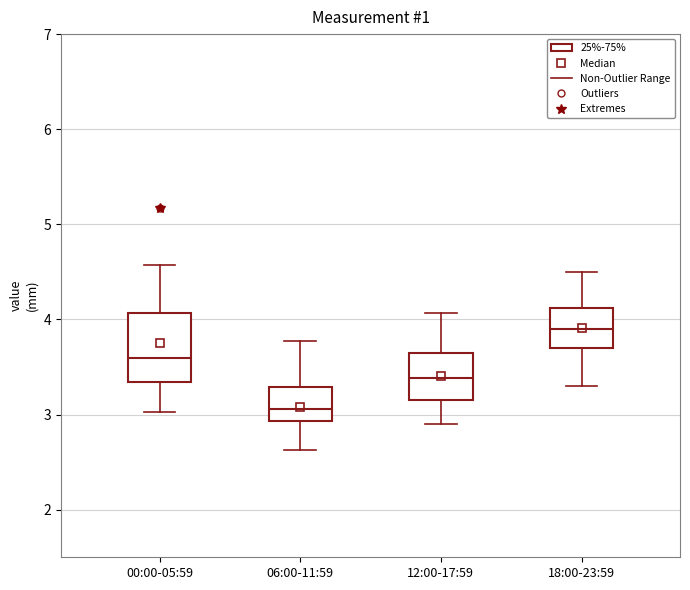

Reading left to right, transcribe this box plot: for each box, give where its median line is, the range the box spans, and where its two whiskers end, as read against the y-axis. The values are not printed on the chart, so give them approximately, as read against the axis.

00:00-05:59: median 3.6, box 3.3 to 4.1, whiskers 3.0 to 4.6
06:00-11:59: median 3.1, box 2.9 to 3.3, whiskers 2.6 to 3.8
12:00-17:59: median 3.4, box 3.2 to 3.6, whiskers 2.9 to 4.1
18:00-23:59: median 3.9, box 3.7 to 4.1, whiskers 3.3 to 4.5